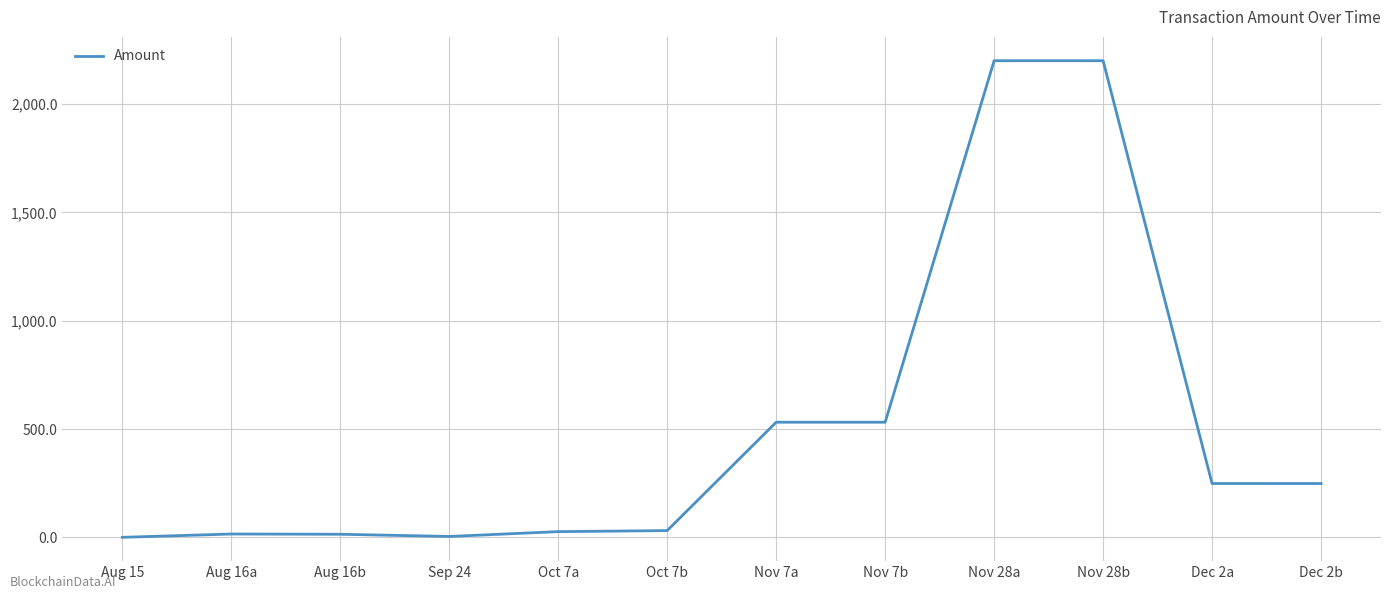

What is the change in value from Sep 24 to Nov 7a?

+527.3